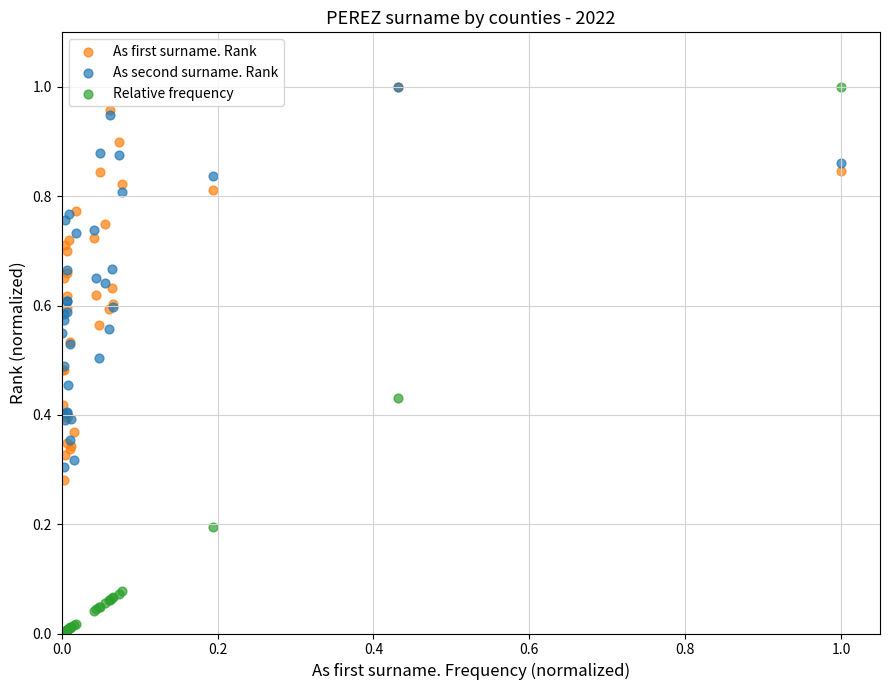

Which series has the largest Y range (max minus min)?

Relative frequency